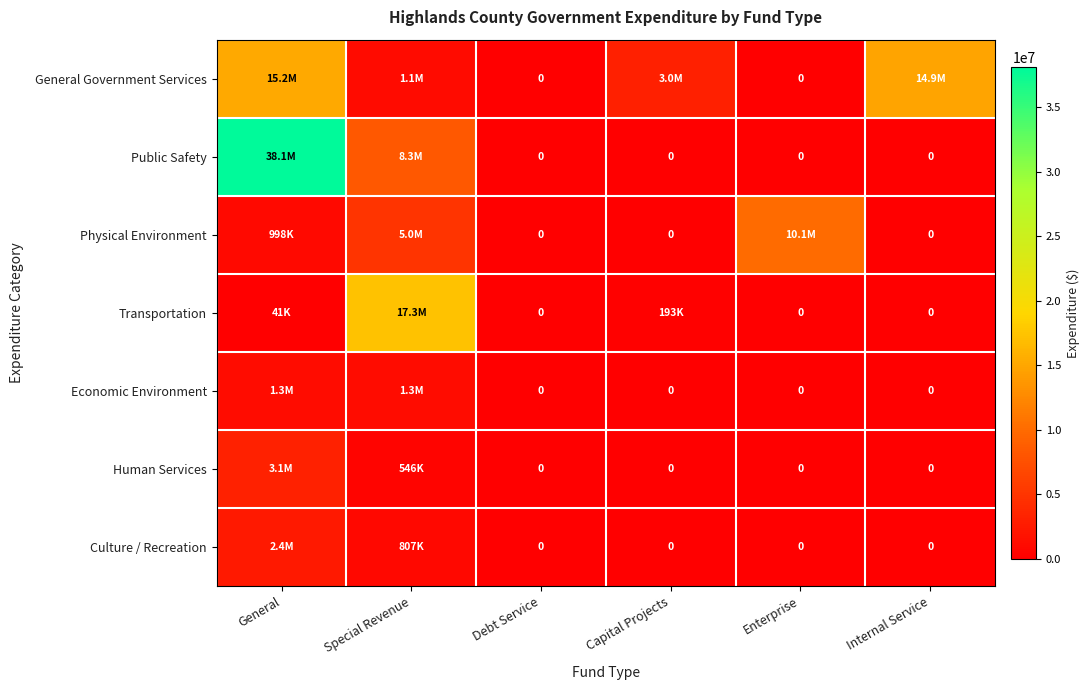

What is the difference between the second highest and minimum values in the General Government Services series?

14872481